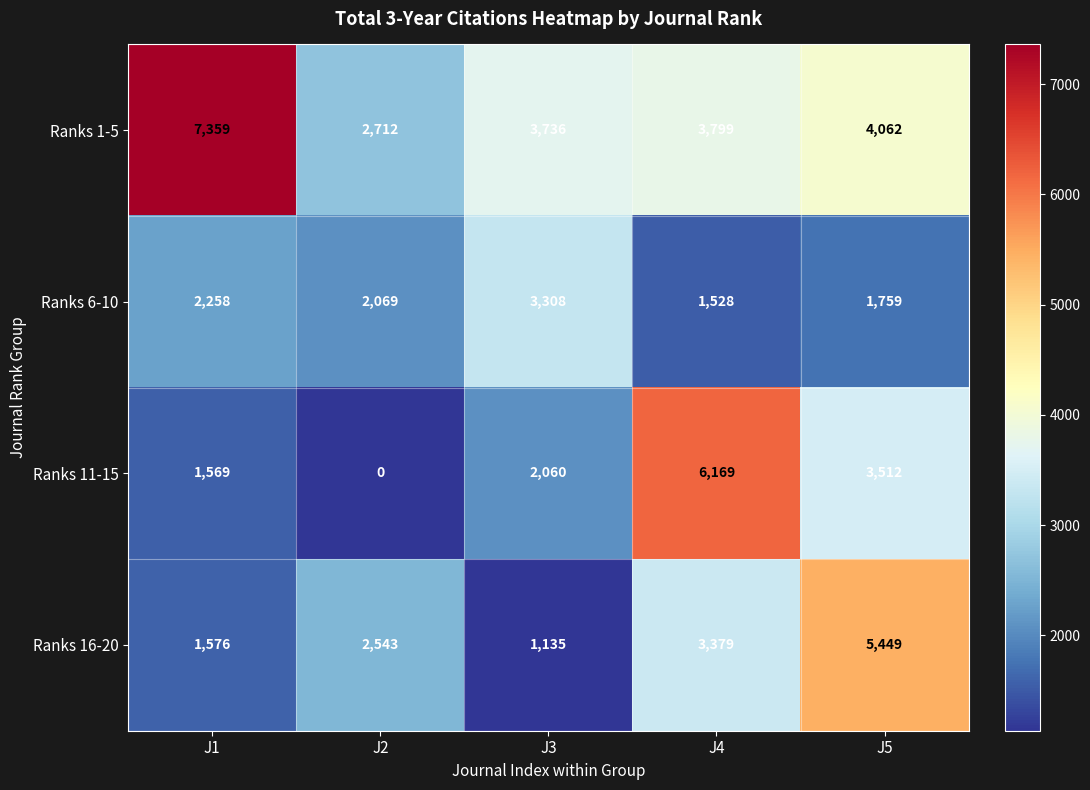

Count the Ranks 16-20 values in the range 1576 to 3379.

3